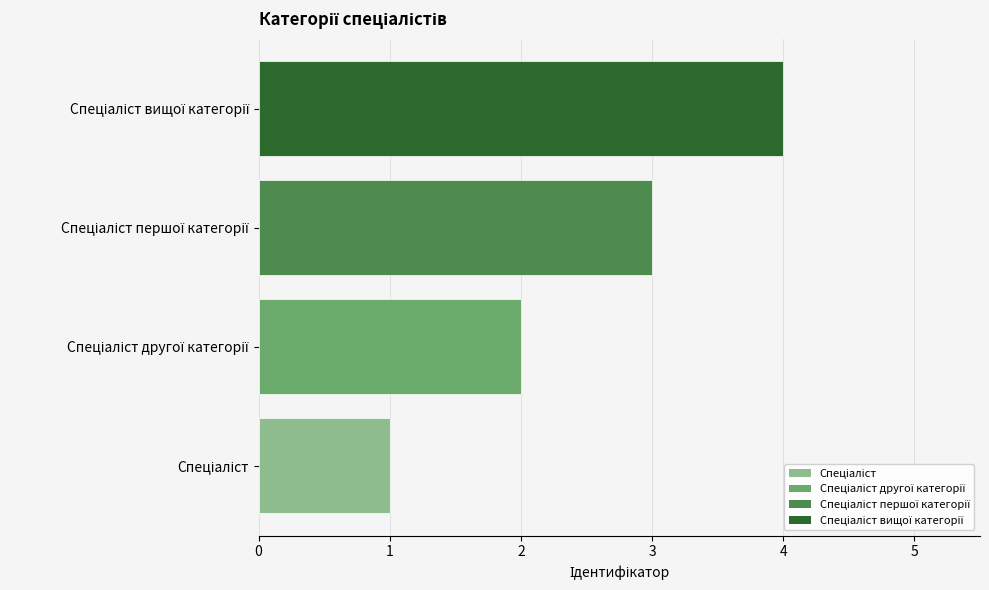

What is the difference between the maximum and minimum values?

3